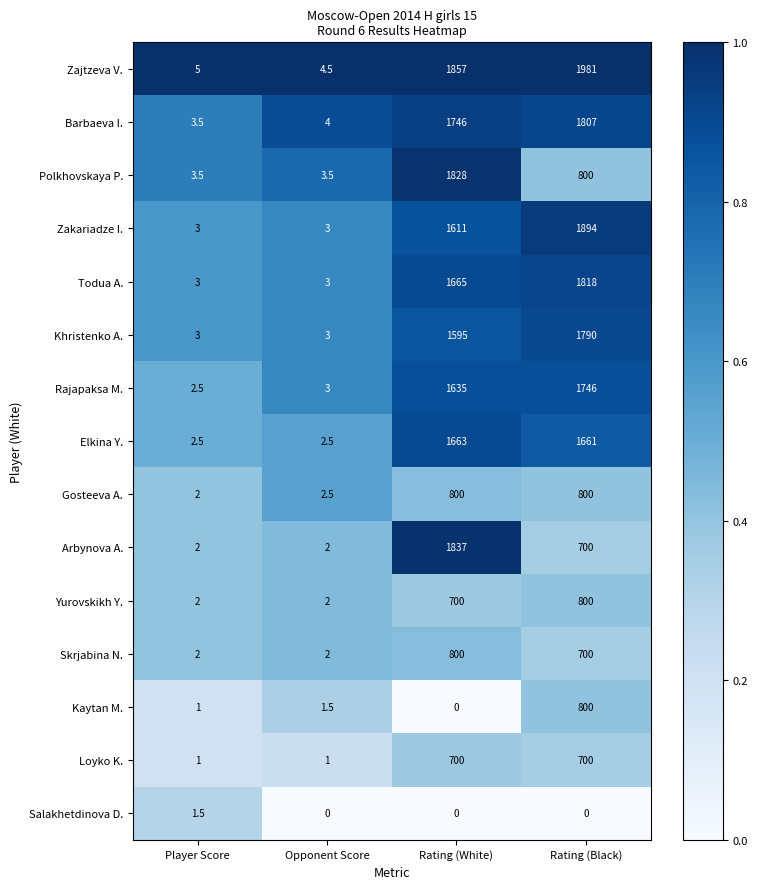

Between Player Score and Opponent Score, which series saw the biggest shift?

Salakhetdinova D.